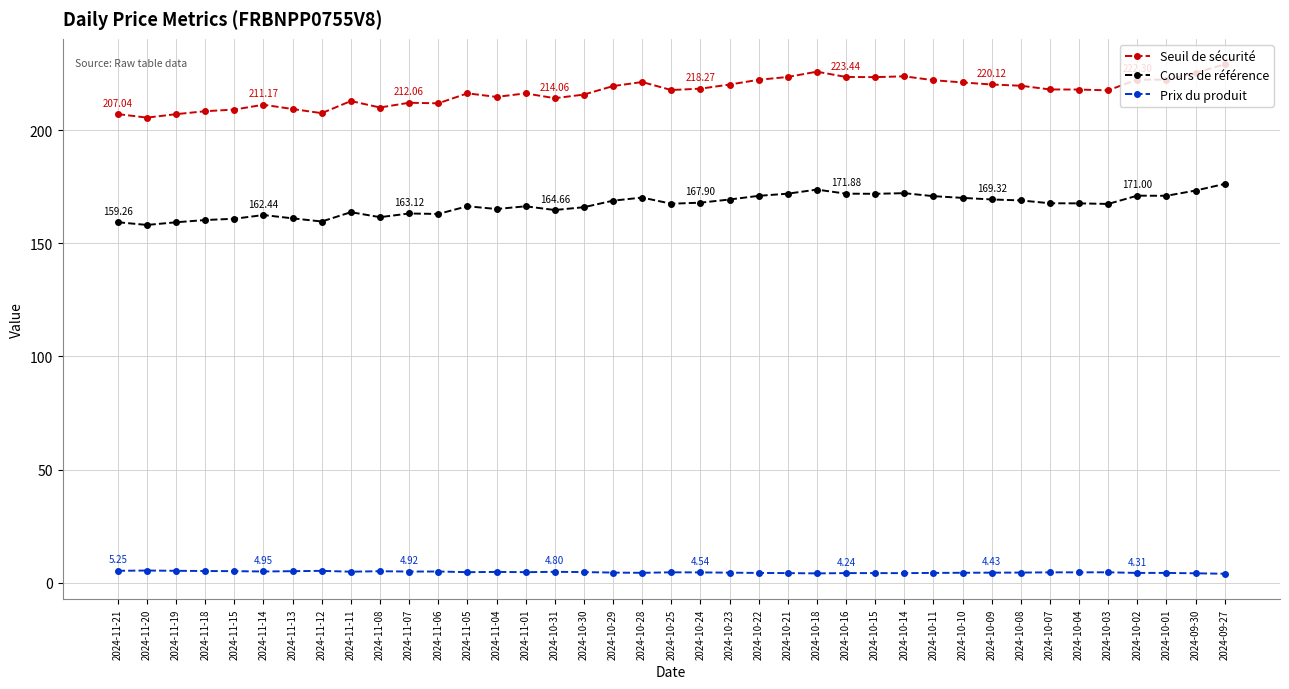

What is the approximate value of Cours de référence at 2024-10-15?

171.8